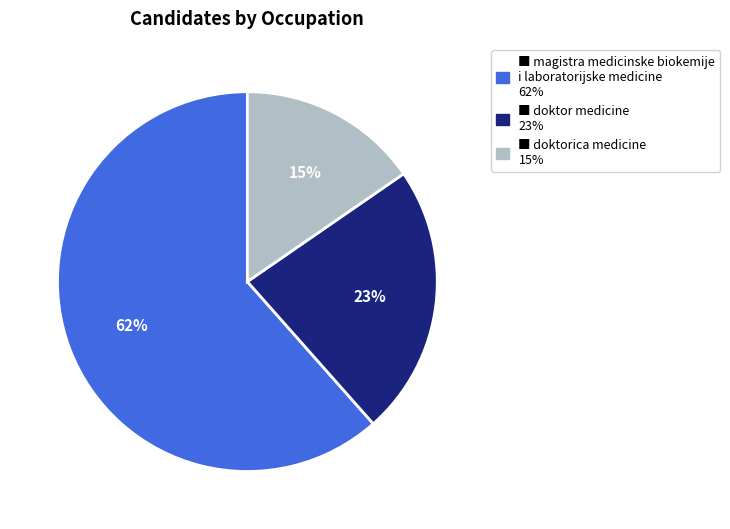

How many segments does this pie chart have?

3